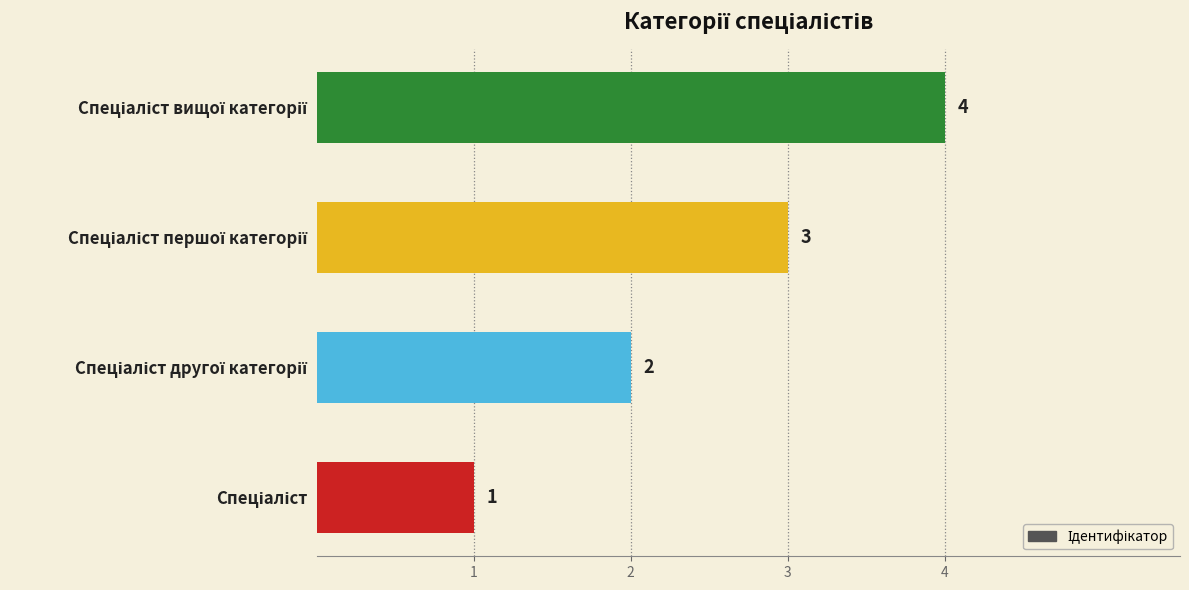

Count the values in the range 2 to 4.

3